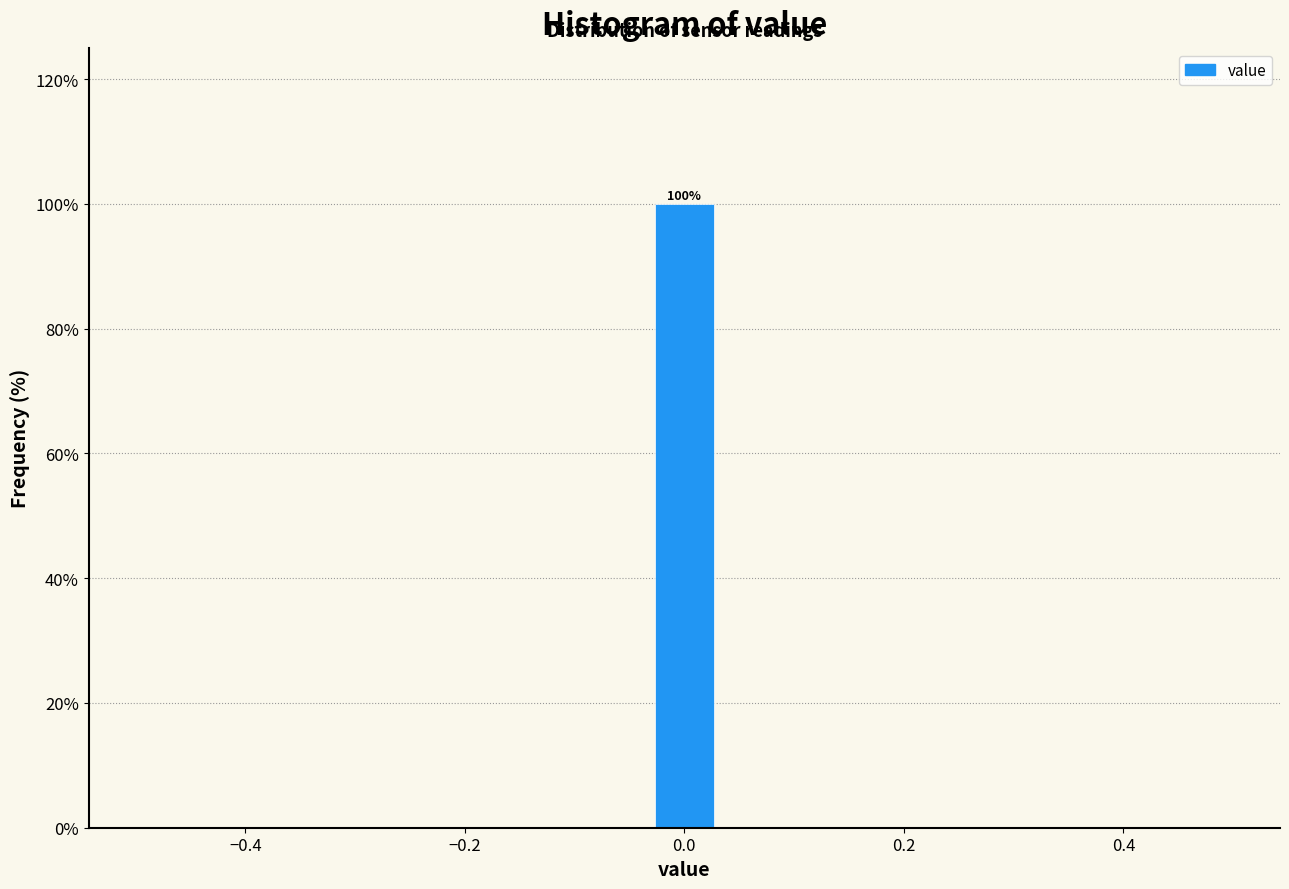

Around what value on the x-axis is the tallest bar? Give the approximate position of its centre, as read against the axis.

0.00